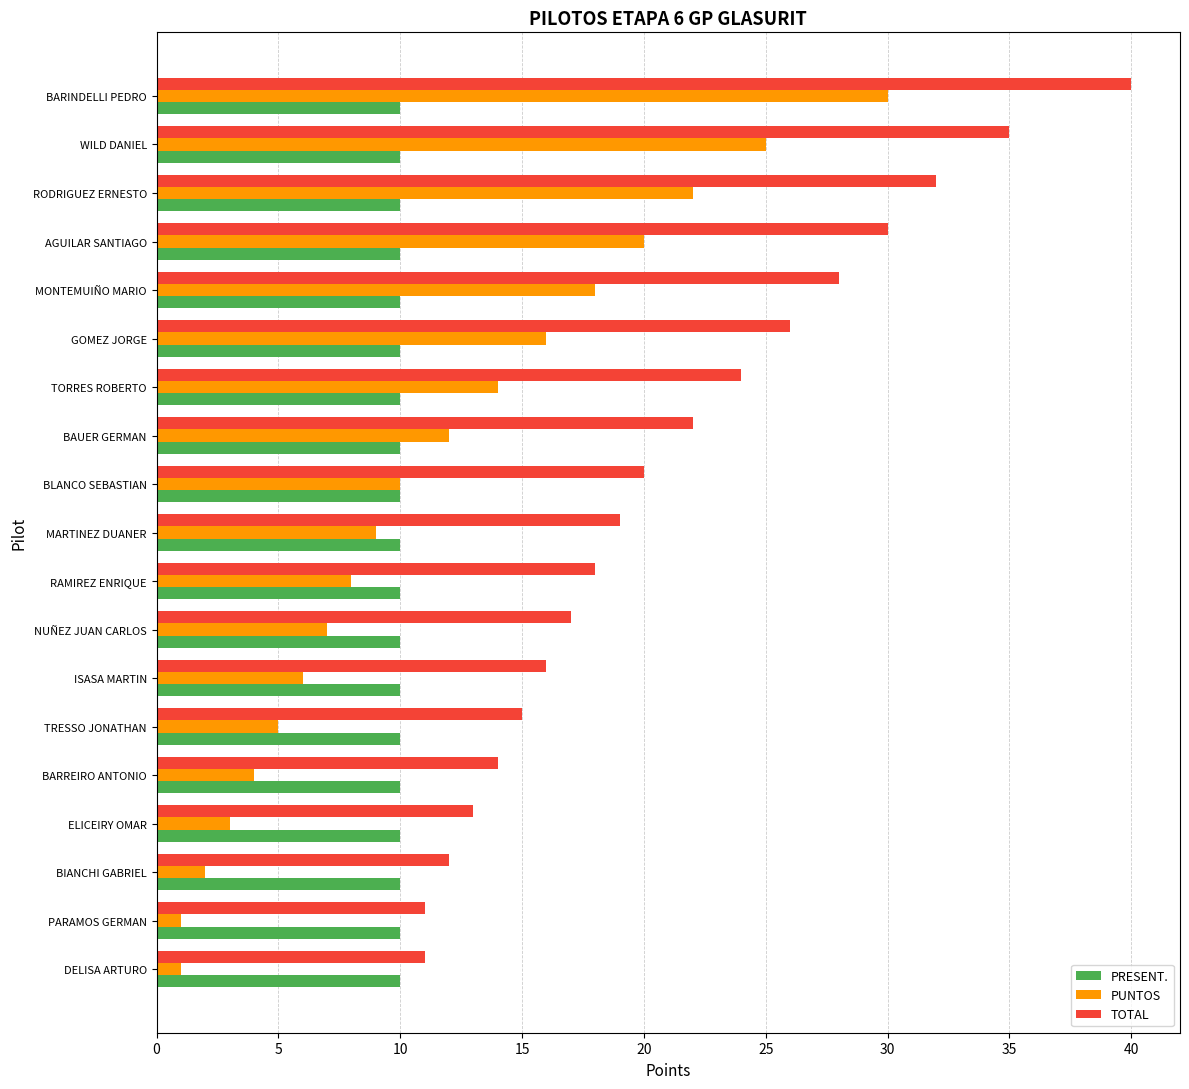

What is the average value of the TOTAL series?

21